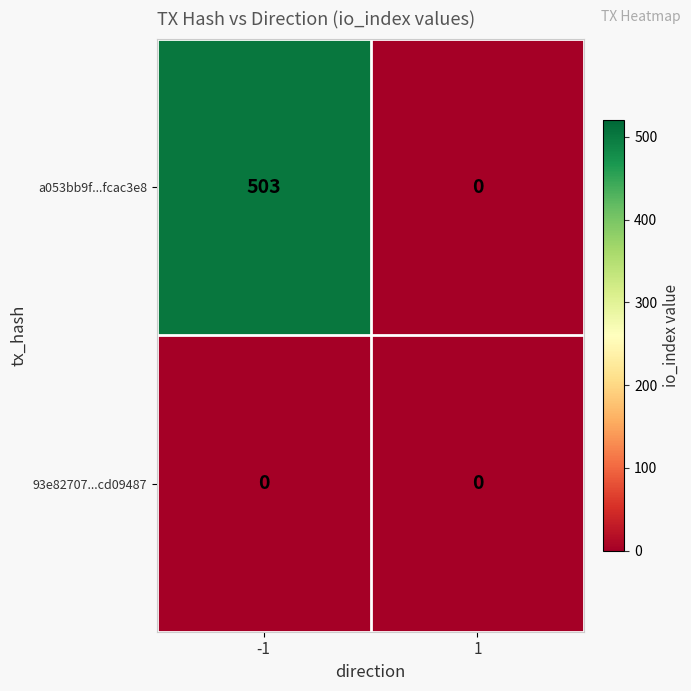

True or false: 93e82707...cd09487 has a value of 0 at -1.

True